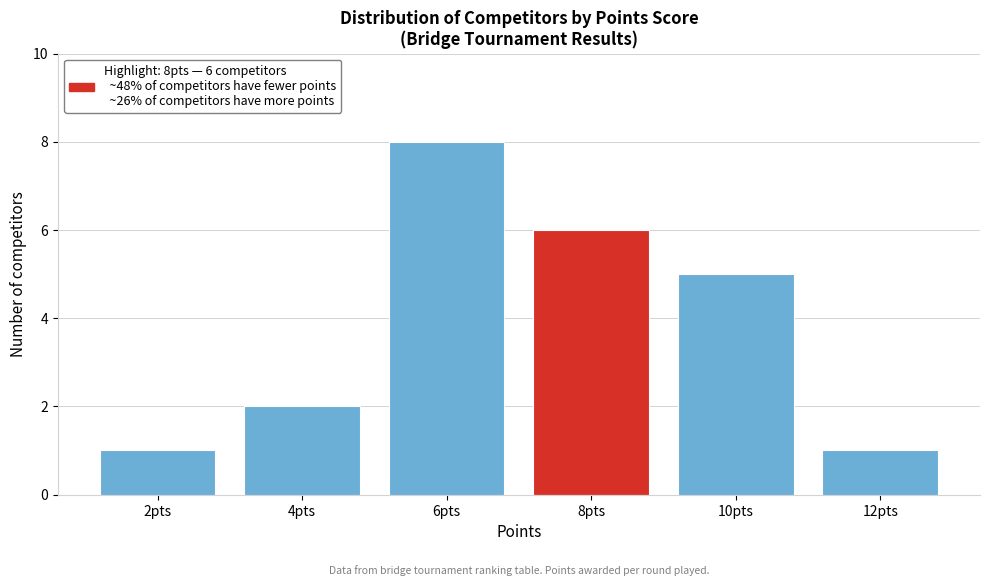

Reading right to left, list all the values displayed in this chart.

12pts=1	10pts=5	8pts=6	6pts=8	4pts=2	2pts=1